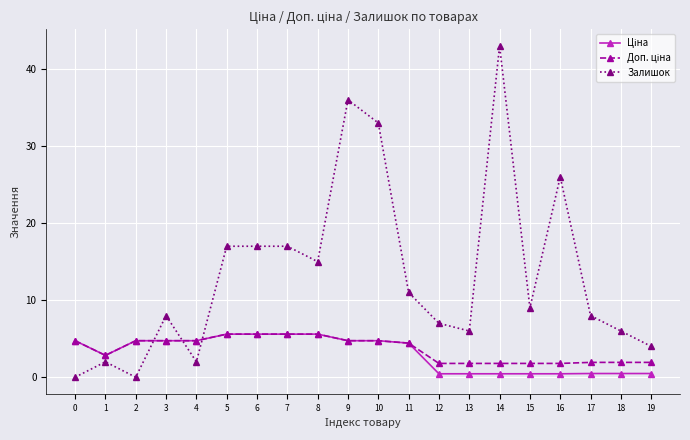

True or false: Залишок has a value of 4.0 at 13.

False